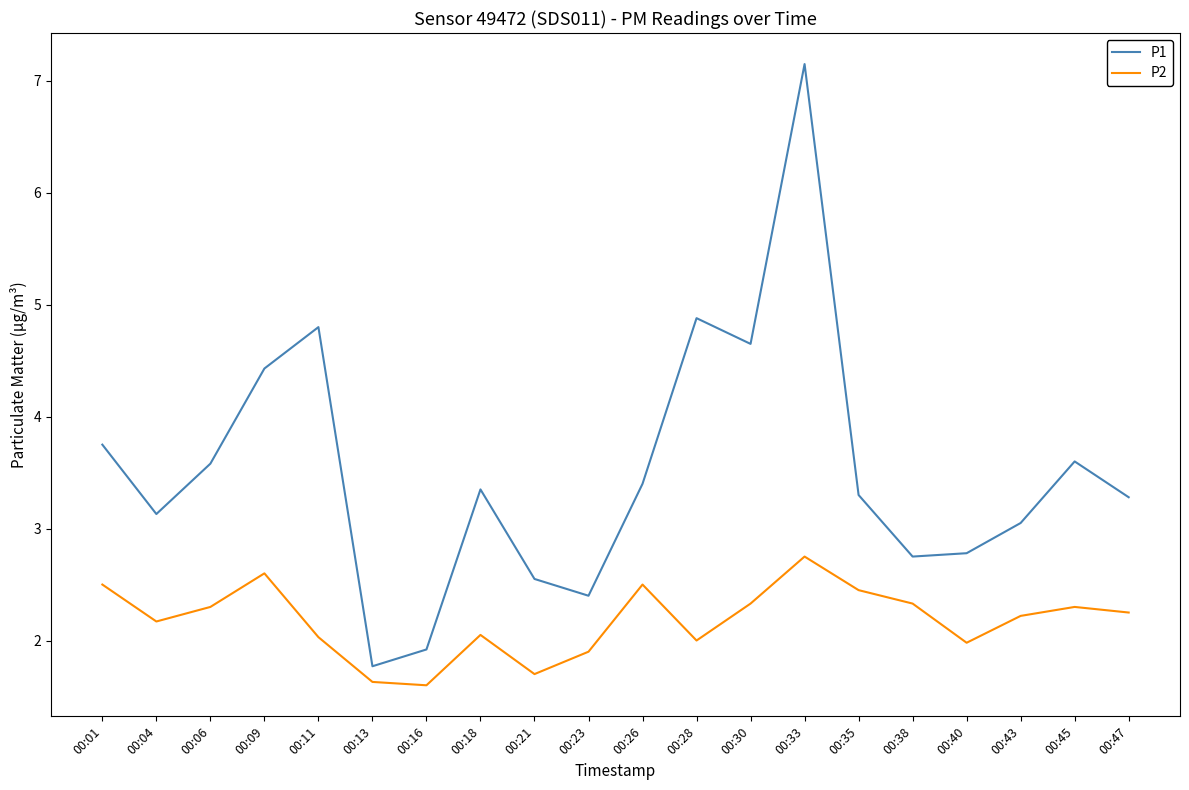

Which category has the highest value in the P1 series?

00:33